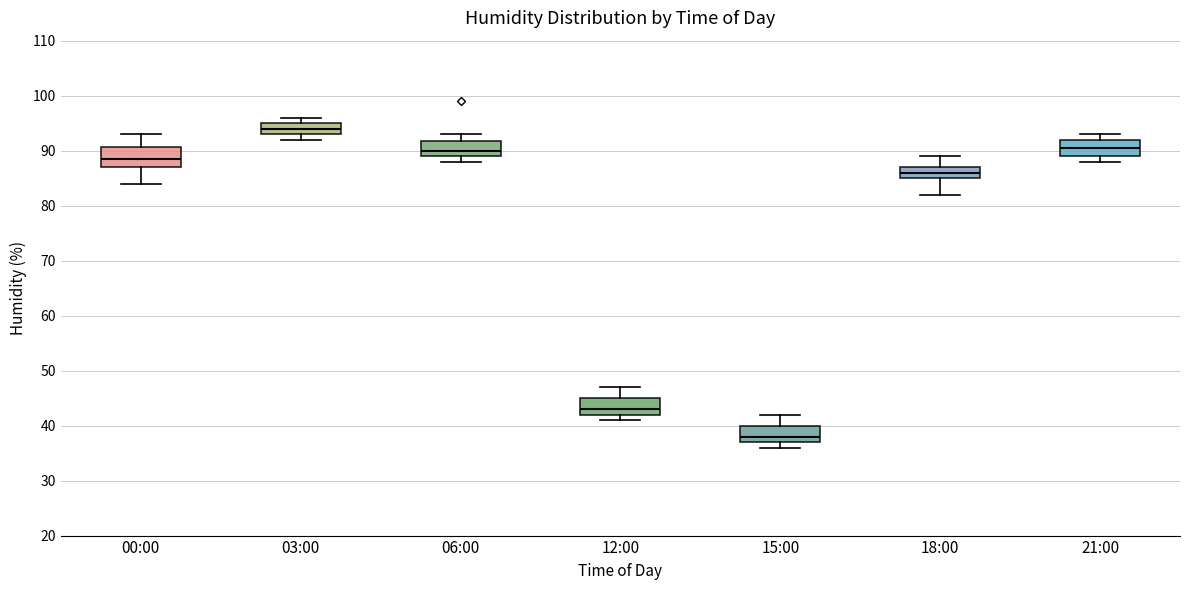

Which box's median line is the highest?

03:00